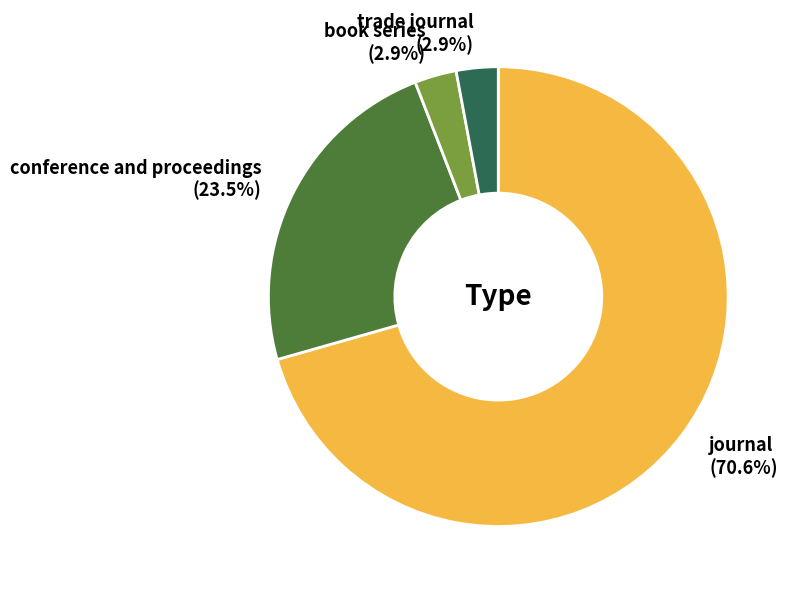

Does book series account for over 50% of the chart?

No